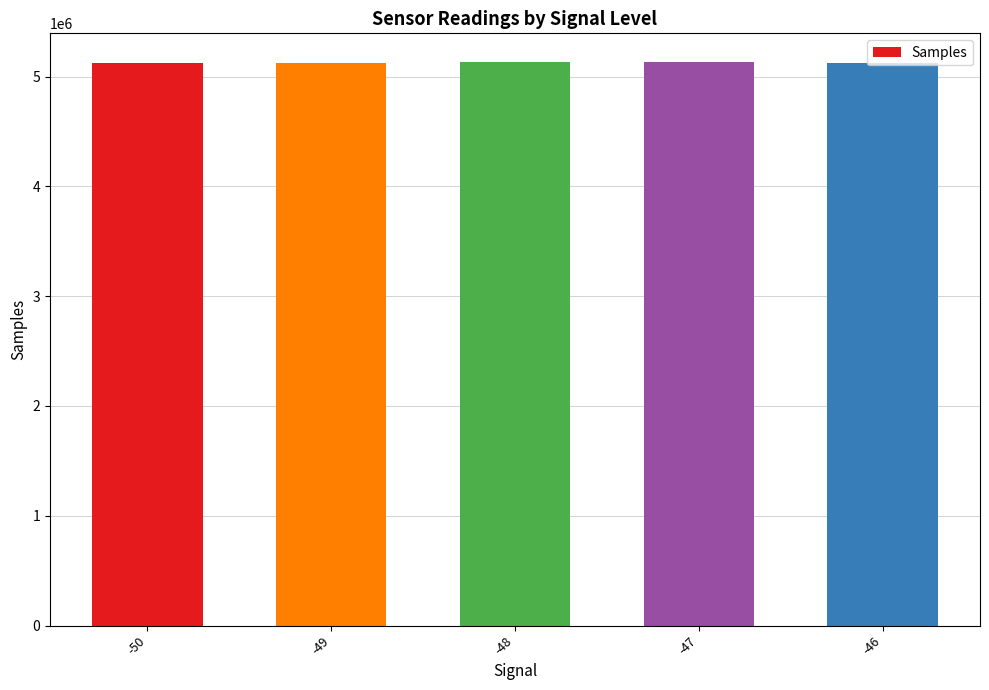

Read the value at -49.

5120809.5